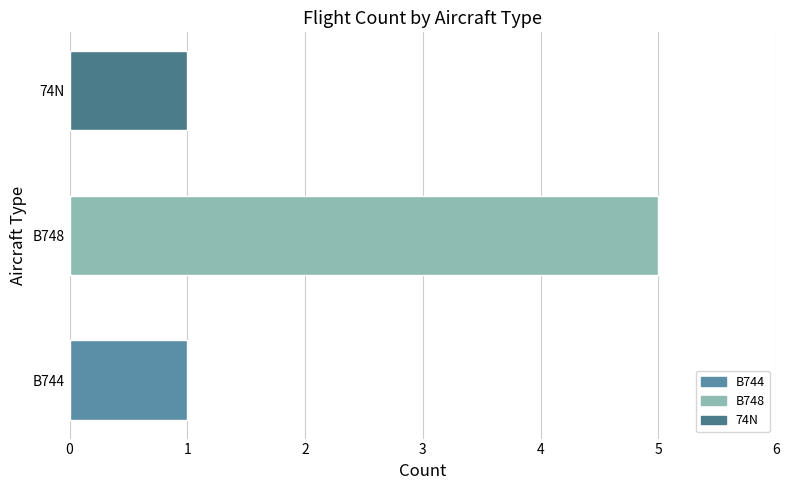

What is the difference between the maximum and minimum values?

4